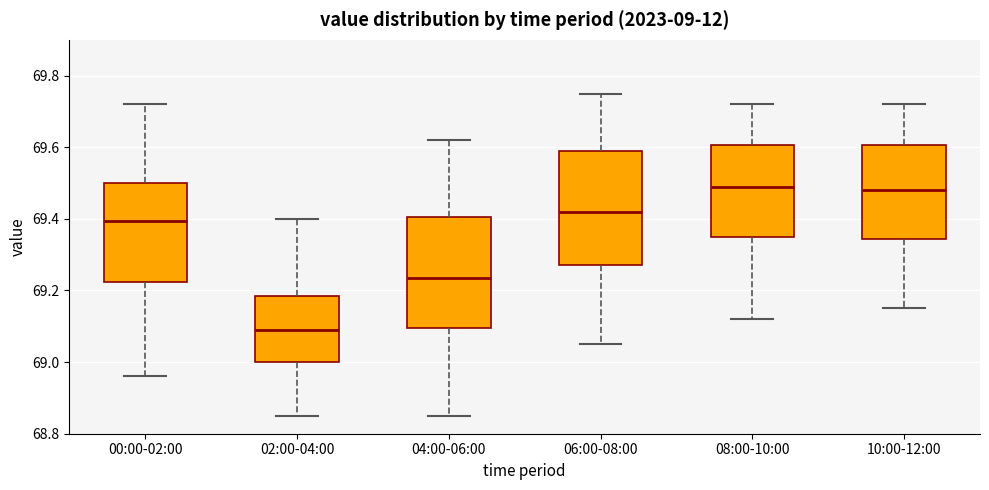

Where does the lower whisker of the box for 06:00-08:00 end on the y-axis? The values are not printed on the chart, so give them approximately, as read against the axis.

69.06